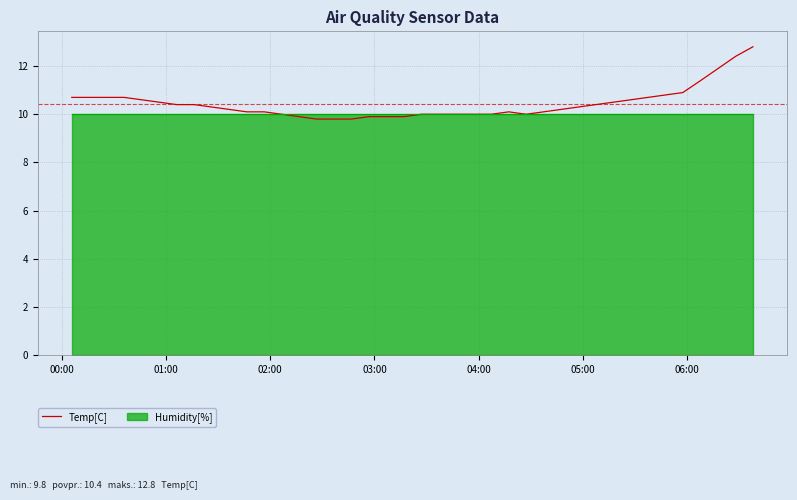

What is the maximum value for Temp[C]?

12.8